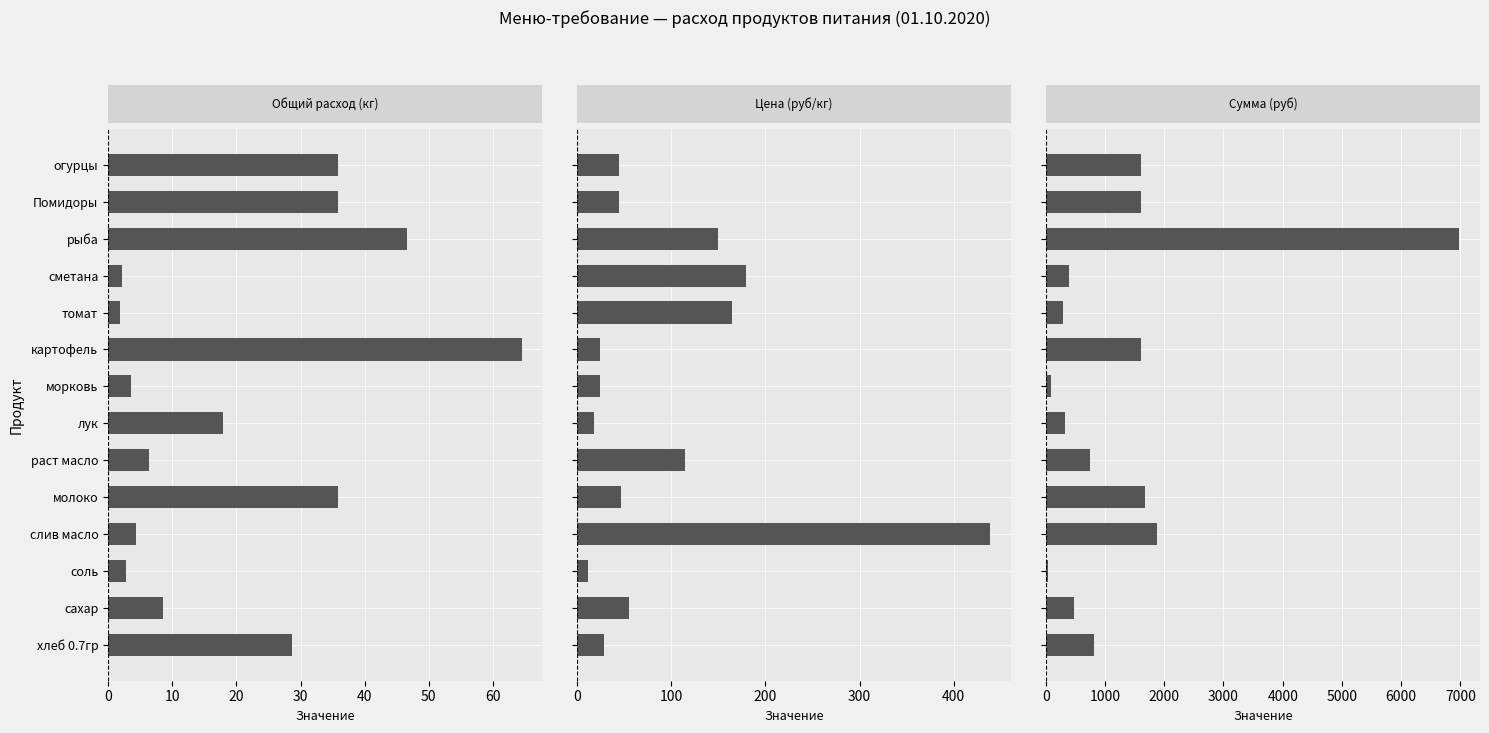

List the series in order of their peak value, lowest first.

Общий расход (кг), Цена (руб/кг), Сумма (руб)